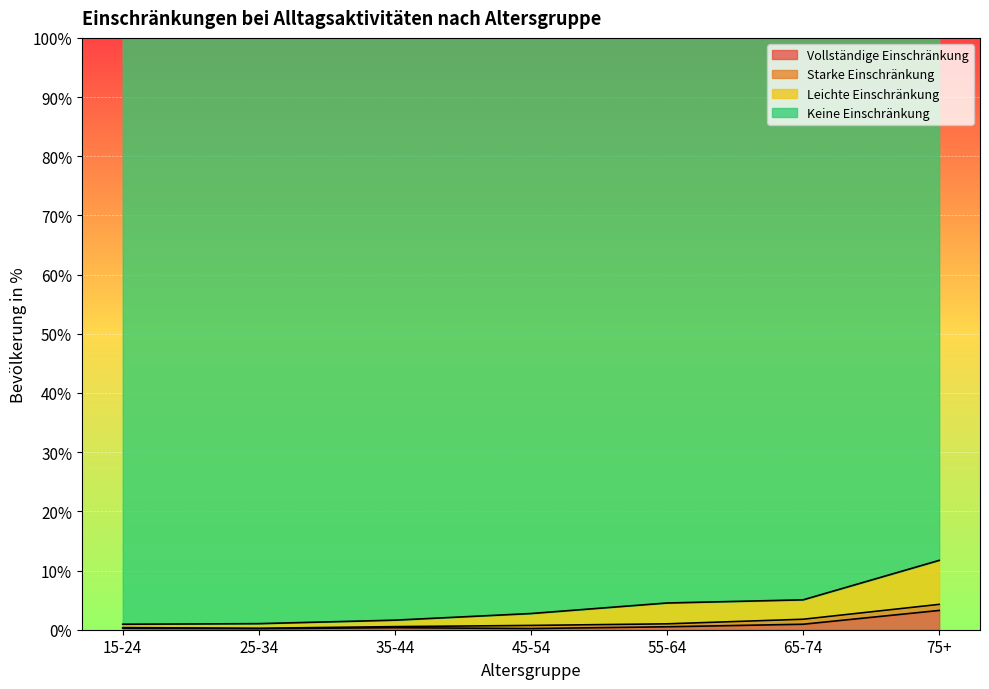

At which category is the sum across all series the highest?

75+